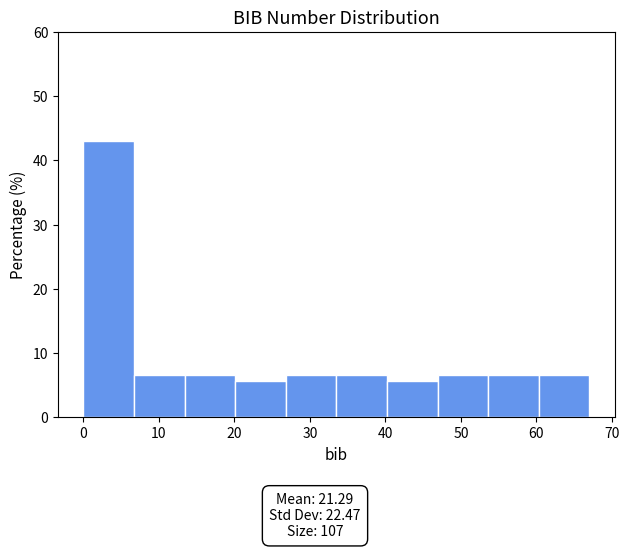

Reading left to right, list every bar in this chart as the range it spans on the x-axis followed by its height. Neither the bar edges nor the heights are printed on the chart, so give them approximately, as read against the axes.

0.0 to 6.7: 43
6.7 to 13.4: 7
13.4 to 20.1: 7
20.1 to 26.8: 6
26.8 to 33.5: 7
33.5 to 40.2: 7
40.2 to 46.9: 6
46.9 to 53.6: 7
53.6 to 60.3: 7
60.3 to 67.0: 7